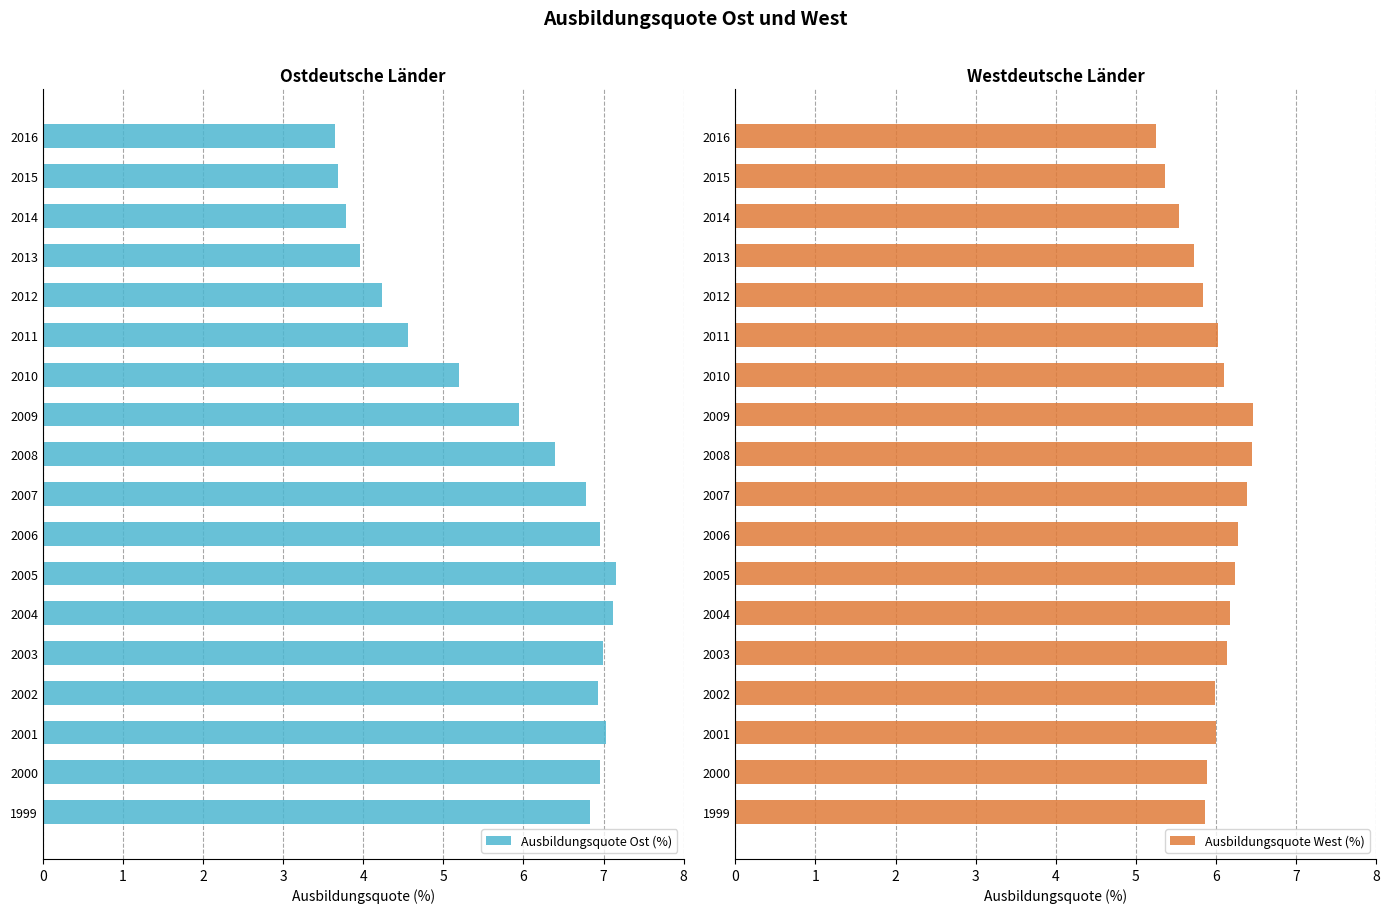

Reading left to right, extract all data points from this chart.

Ausbildungsquote Ost (%): 6.8	7.0	7.0	6.9	7.0	7.1	7.2	7.0	6.8	6.4	5.9	5.2	4.6	4.2	4.0	3.8	3.7	3.6
Ausbildungsquote West (%): 5.9	5.9	6.0	6.0	6.1	6.2	6.2	6.3	6.4	6.4	6.5	6.1	6.0	5.8	5.7	5.5	5.4	5.2